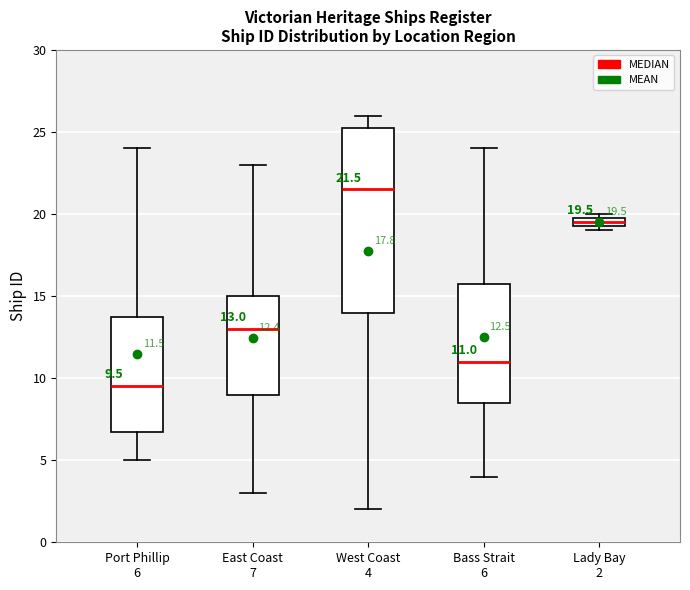

Which box has the lowest median line?

Port Phillip 6